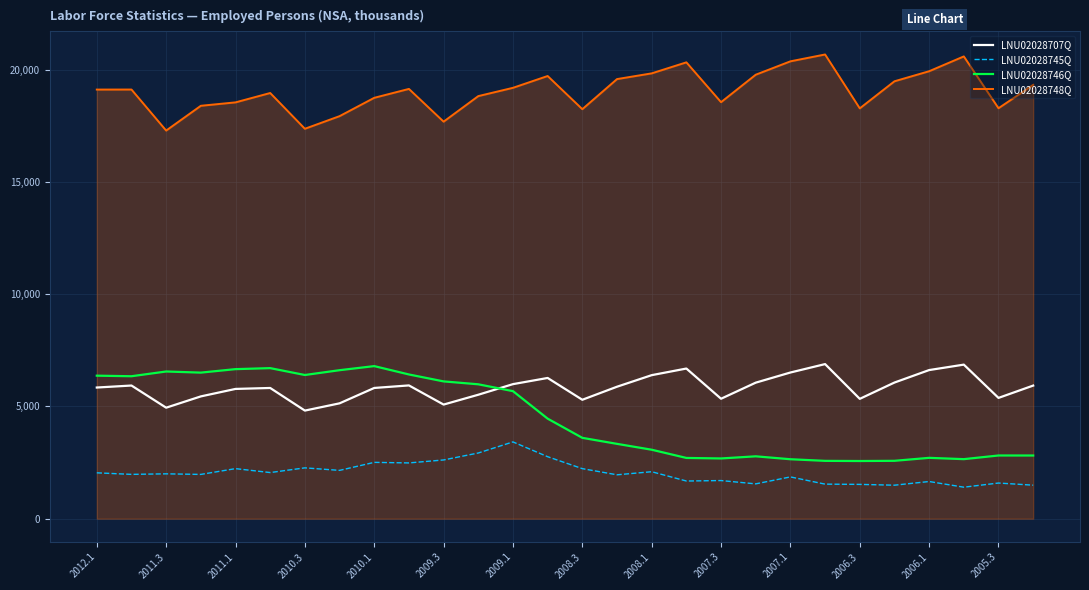

What is the difference between the maximum and minimum values in the LNU02028707Q series?

2071